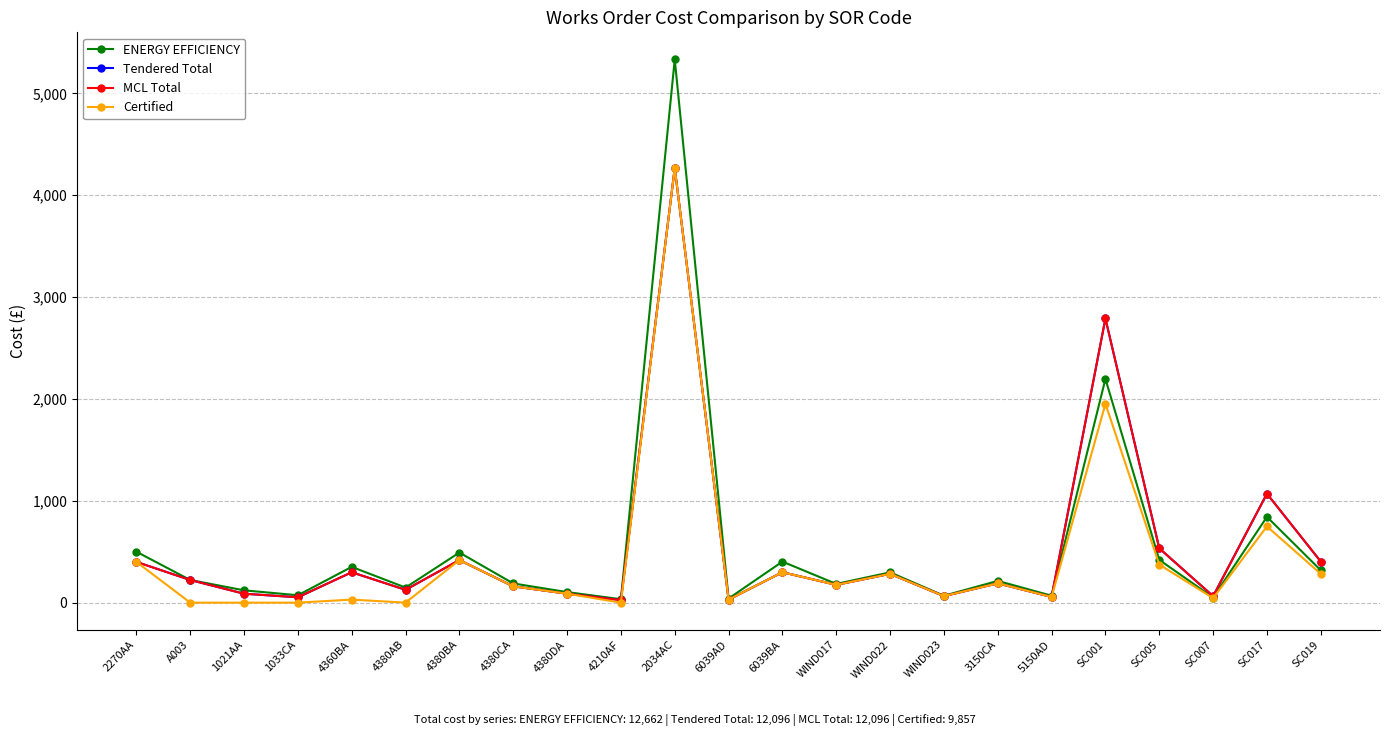

Does the chart have visible grid lines?

Yes